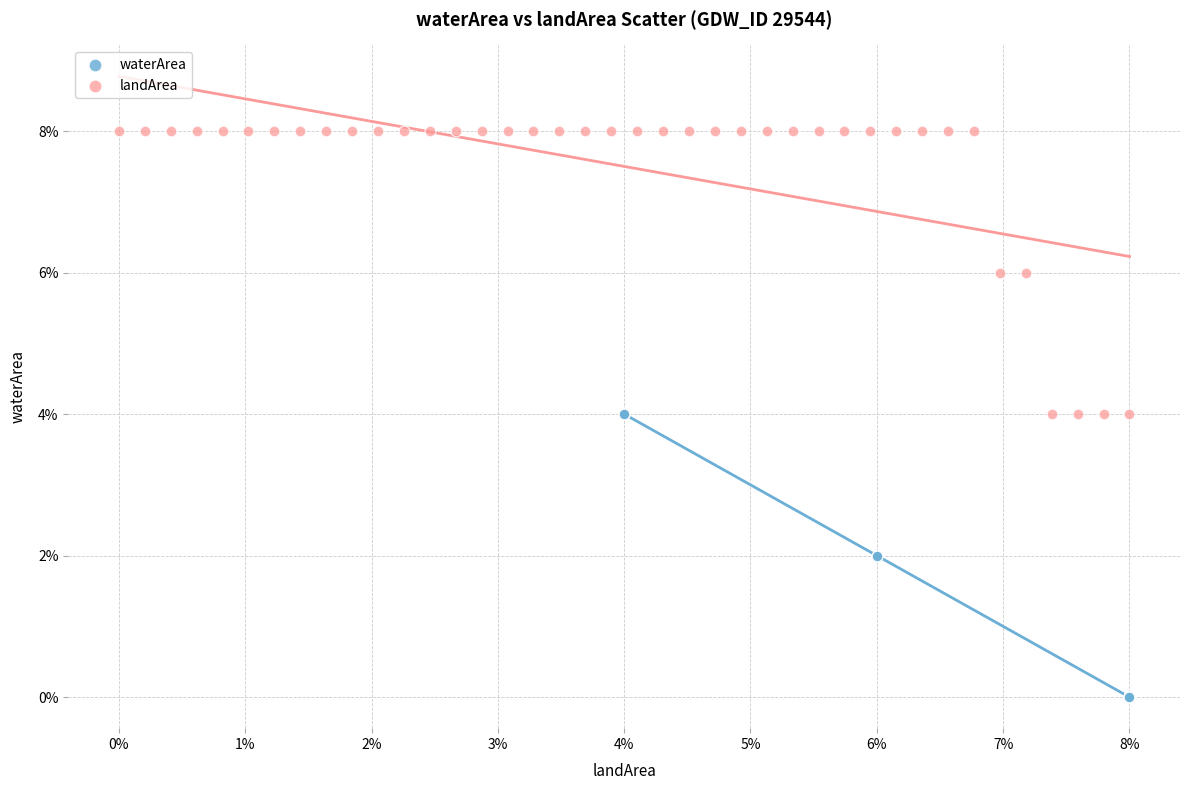

Which series contains the lowest Y value?

waterArea